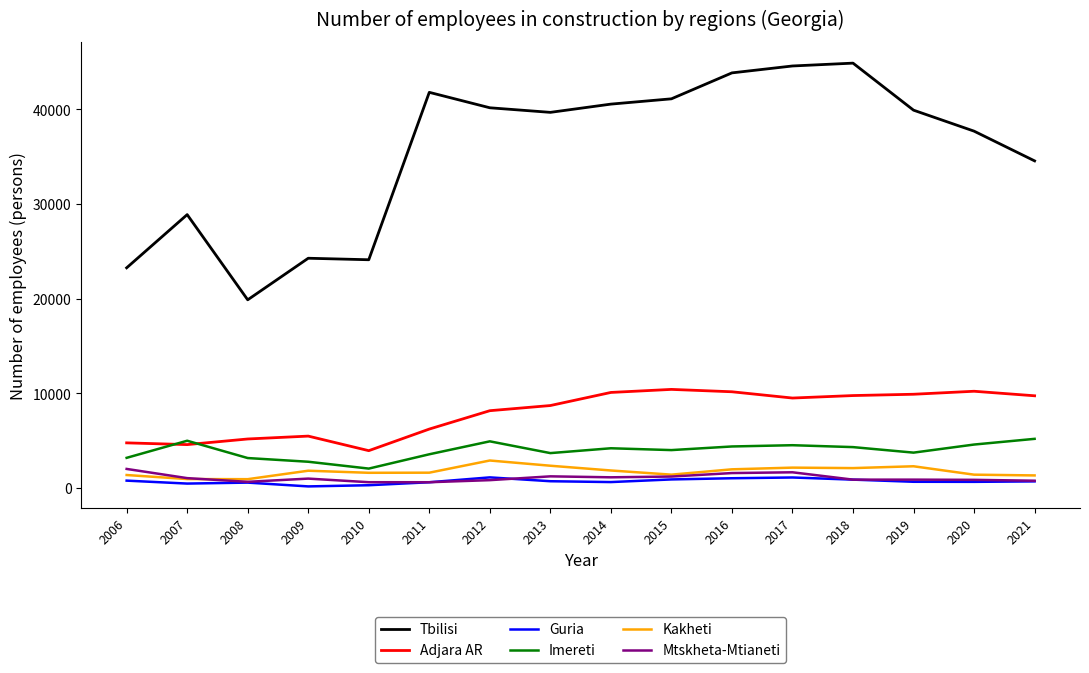

What is the difference between the second highest and second lowest values in the Tbilisi series?

21323